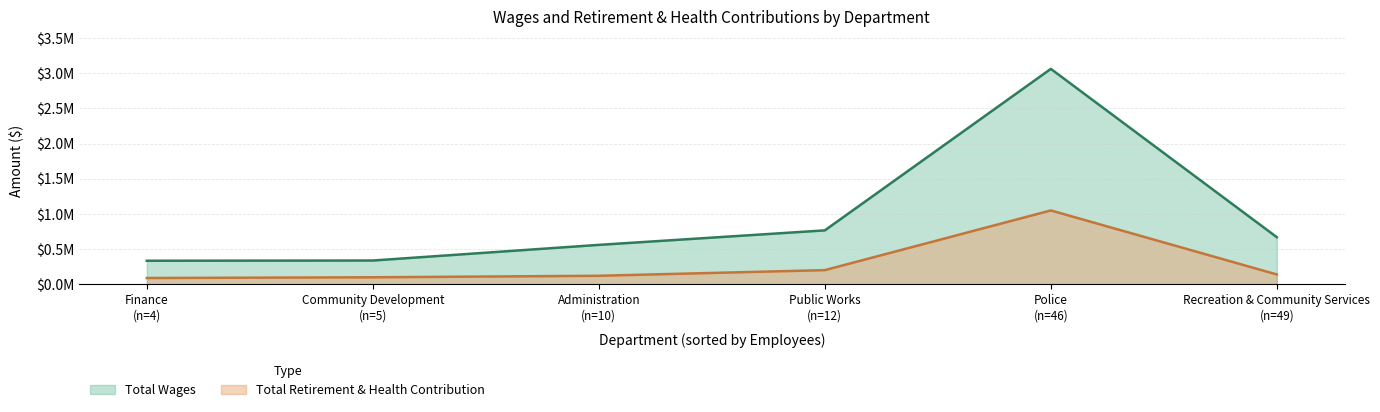

List the series in order of their overall mean, lowest first.

Total Retirement & Health Contribution, Total Wages